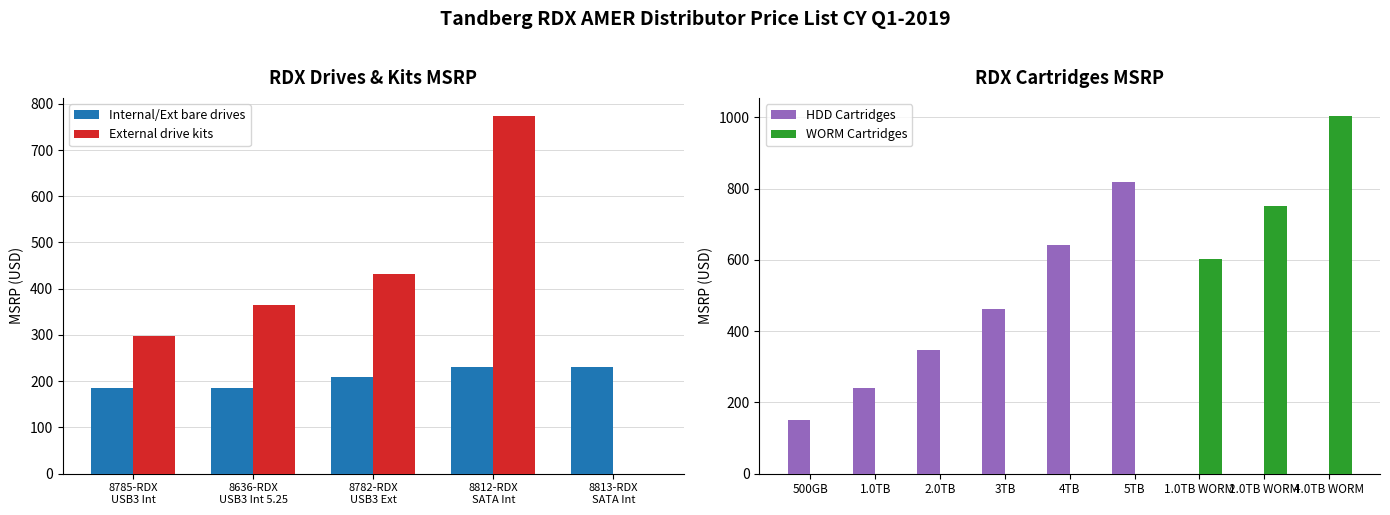

Between 3TB/4TB and 500GB, which is larger?

3TB/4TB